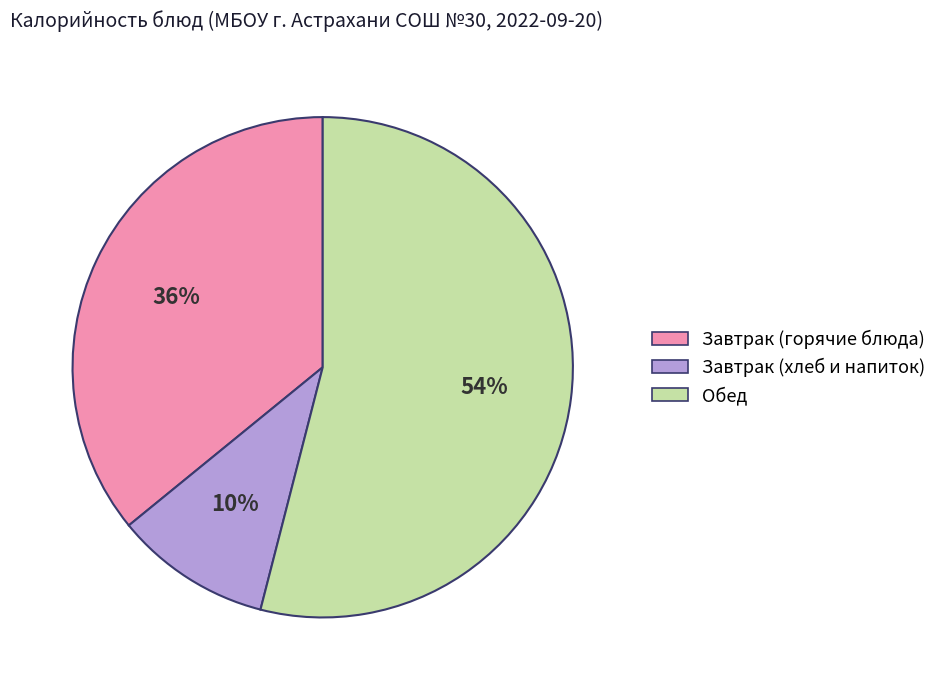

To the nearest percent, what is the average slice percentage?

33%